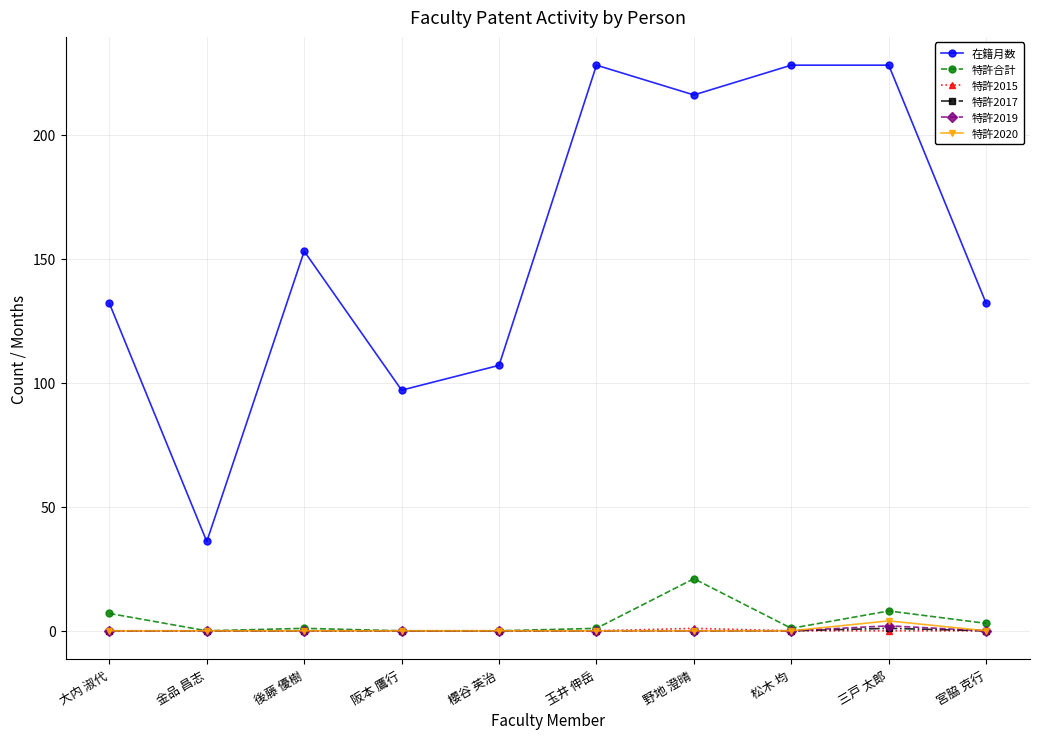

How many lines are shown in the chart?

6